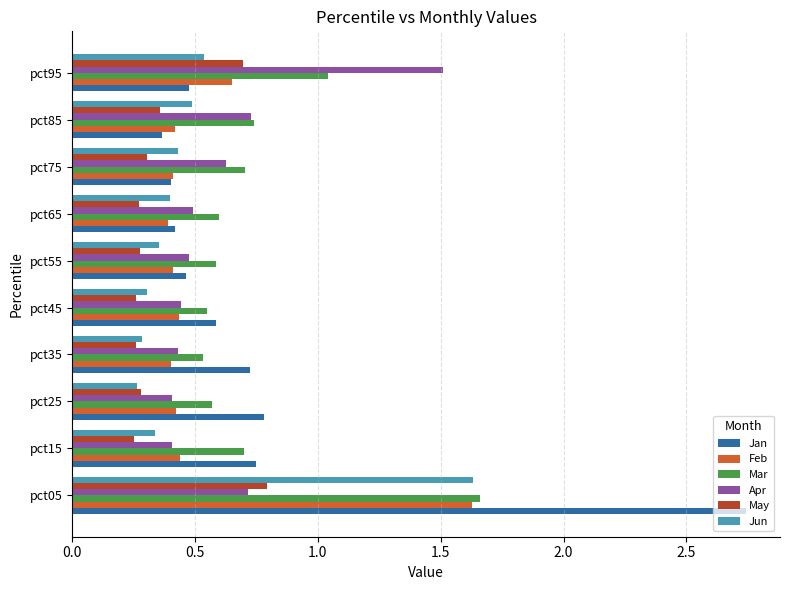

What is the spread (max minus min) of values at pct05?

2.0